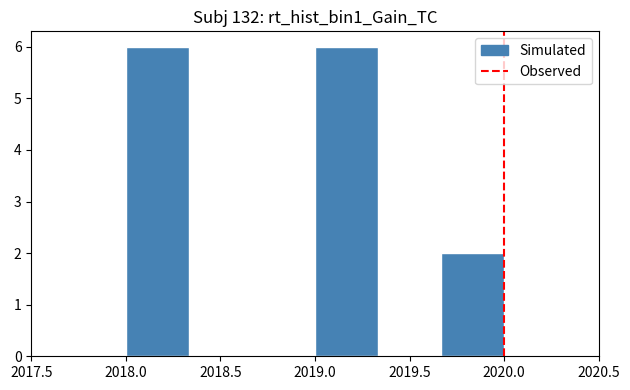

Reading left to right, transcribe this chart: for each bar, give the range it covers on the x-axis and its height. Neither the bar edges nor the heights are printed on the chart, so give them approximately, as read against the axes.

2018.00 to 2018.35: 6
2018.35 to 2018.65: 0
2018.65 to 2019.00: 0
2019.00 to 2019.35: 6
2019.35 to 2019.65: 0
2019.65 to 2020.00: 2